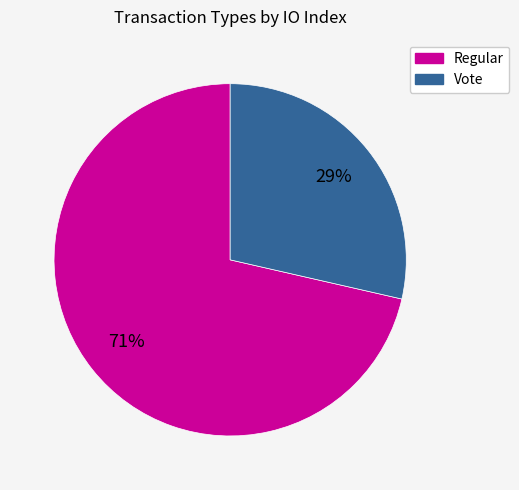

Is there any slice that represents more than half of the pie?

Yes